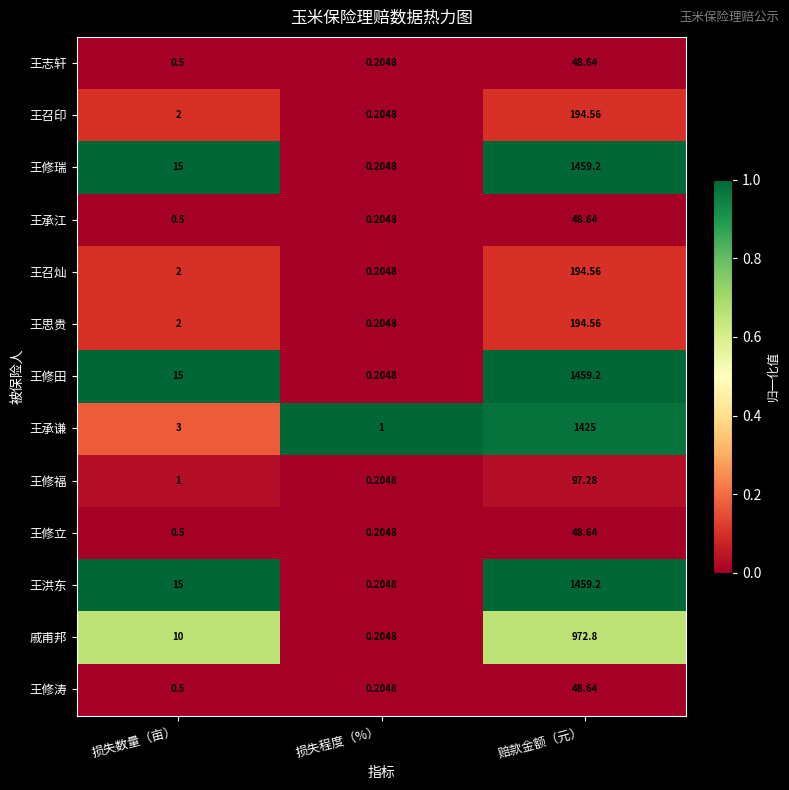

Rank the categories by 王承谦 value from lowest to highest.

损失程度（%）, 损失数量（亩）, 赔款金额（元）